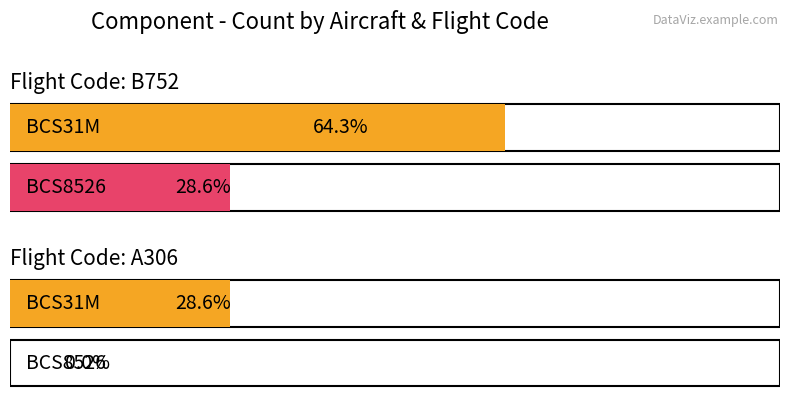

The BCS31M series shows 4 at A306. True or false?

True